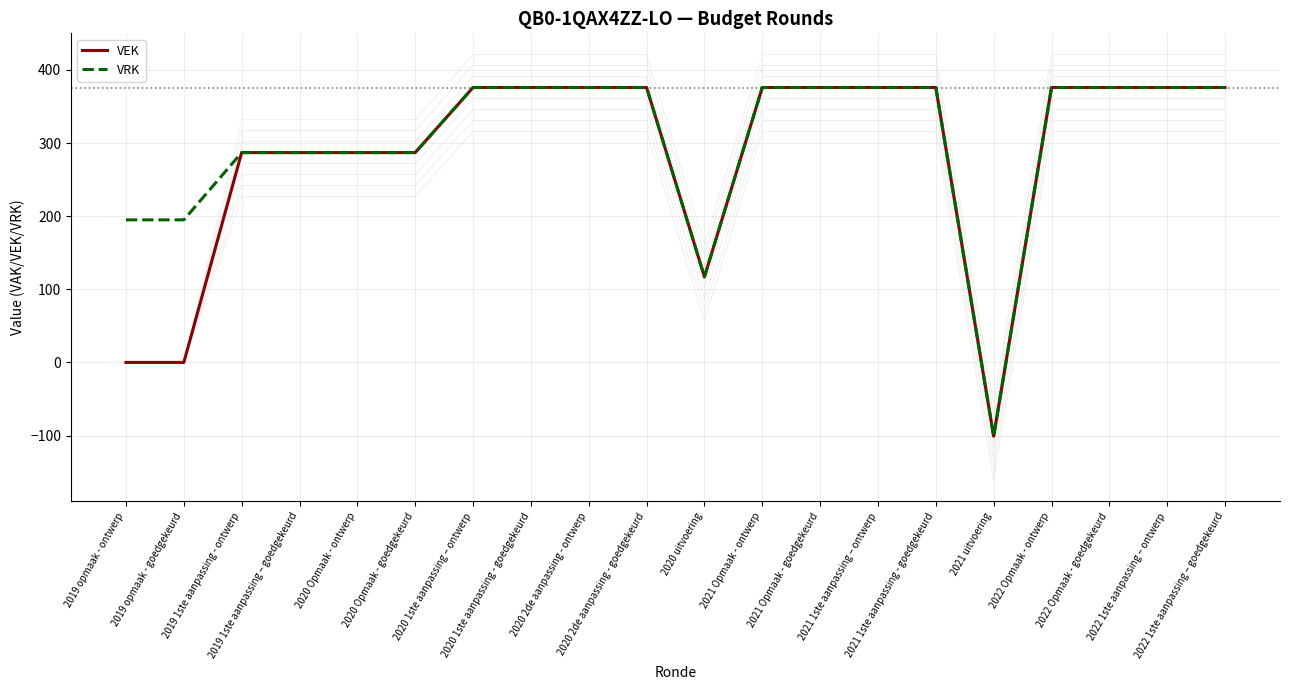

Does the chart display data point markers on the line(s)?

No